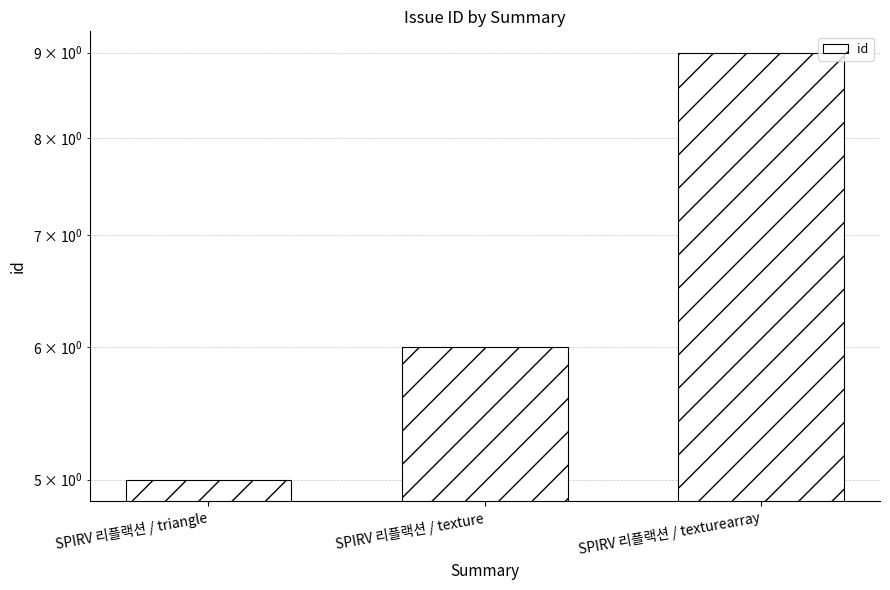

At which category does the chart reach its peak across all series?

SPIRV 리플랙션 / texturearray